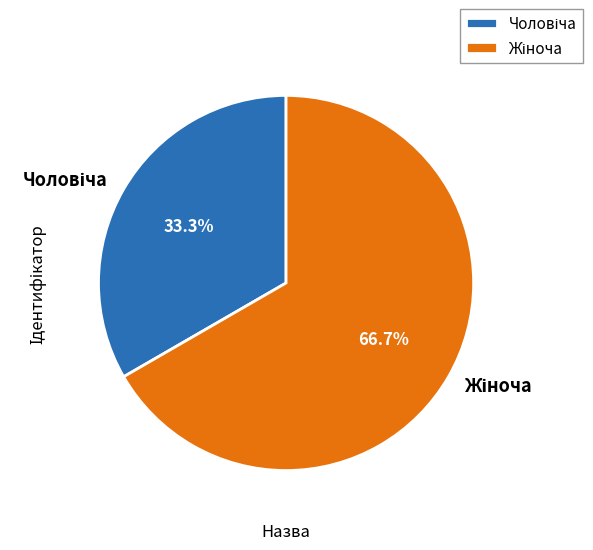

Combined, what portion of the pie is Чоловіча and Жіноча?

100.0%